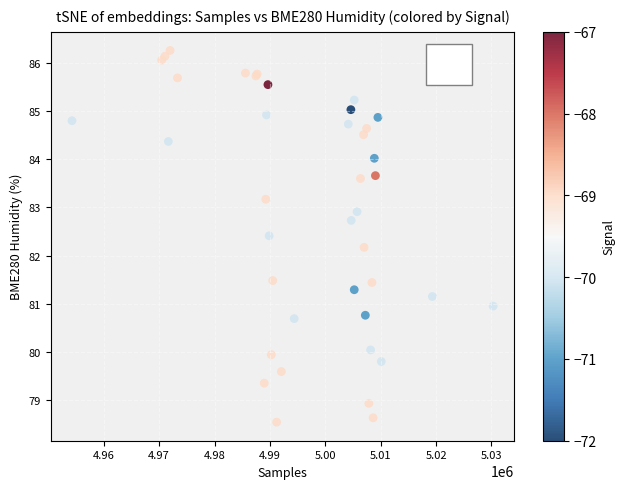

What Y value in the scatter plot is closest to 82?

82.2